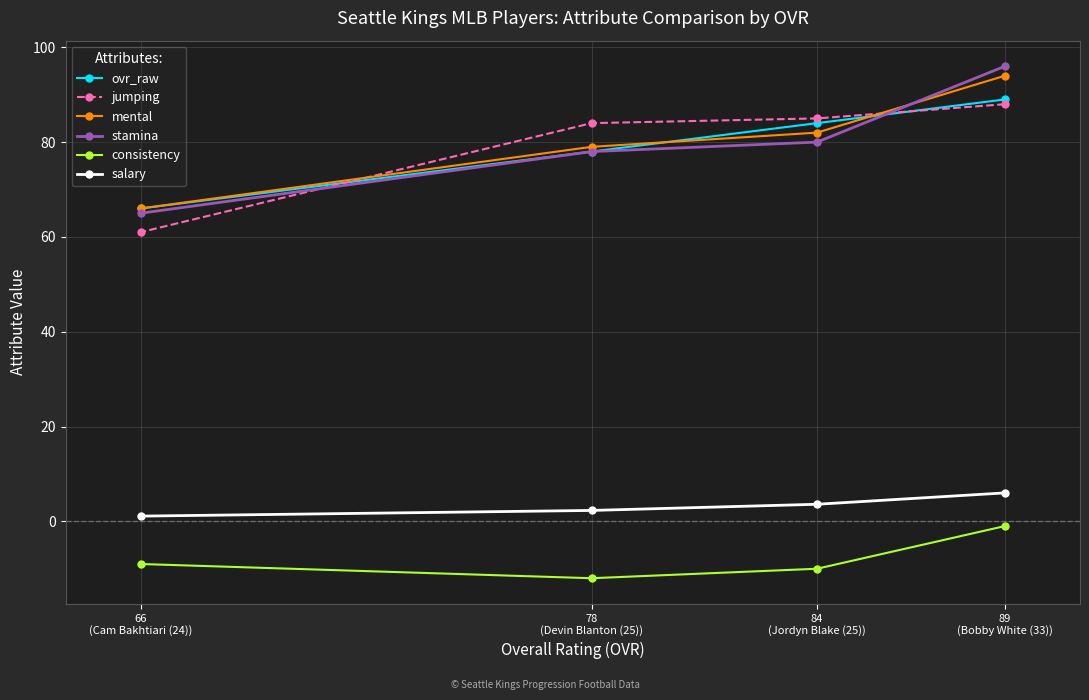

What is the difference between the consistency values at 84
(Jordyn Blake (25)) and 89
(Bobby White (33))?

9.0